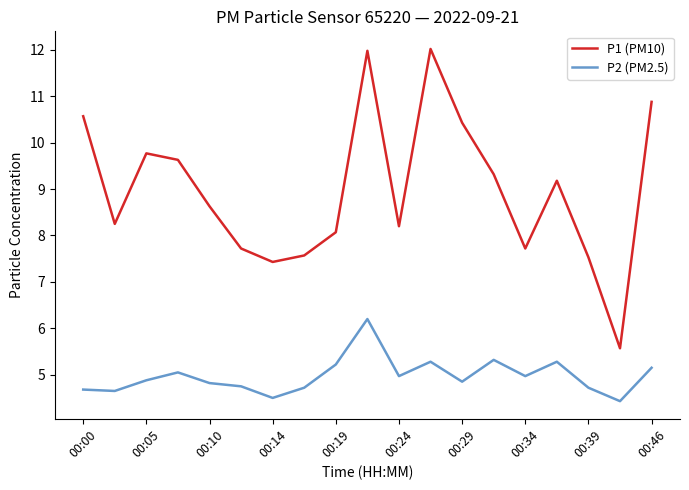

What is the average value of the P2 (PM2.5) series?

5.0